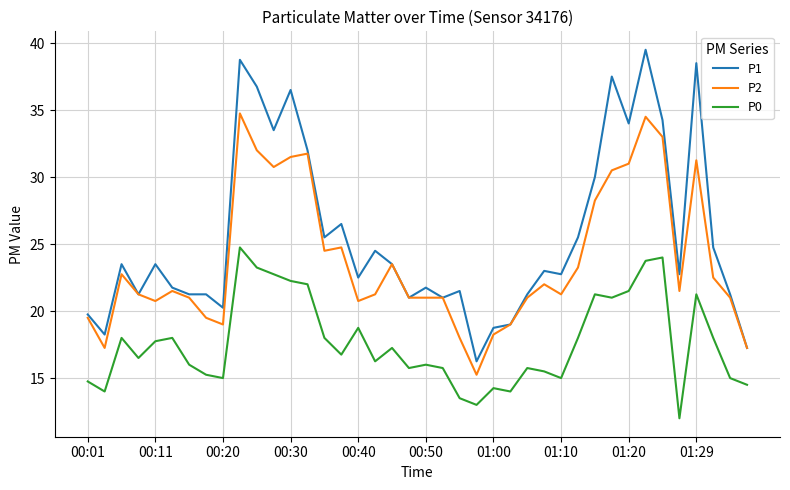

Which series has the widest spread of values?

P1